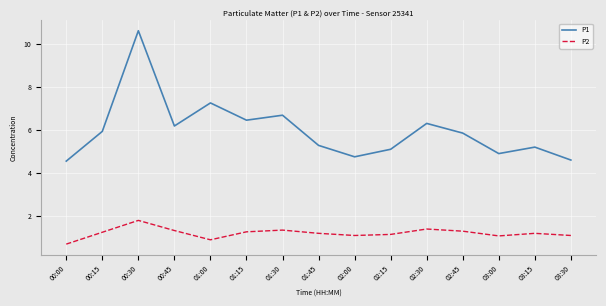

List the series in order of their overall mean, lowest first.

P2, P1